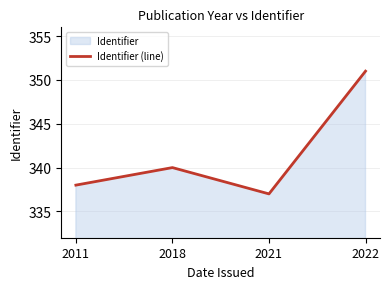

What is the approximate value at 2021, to the nearest 10?

340